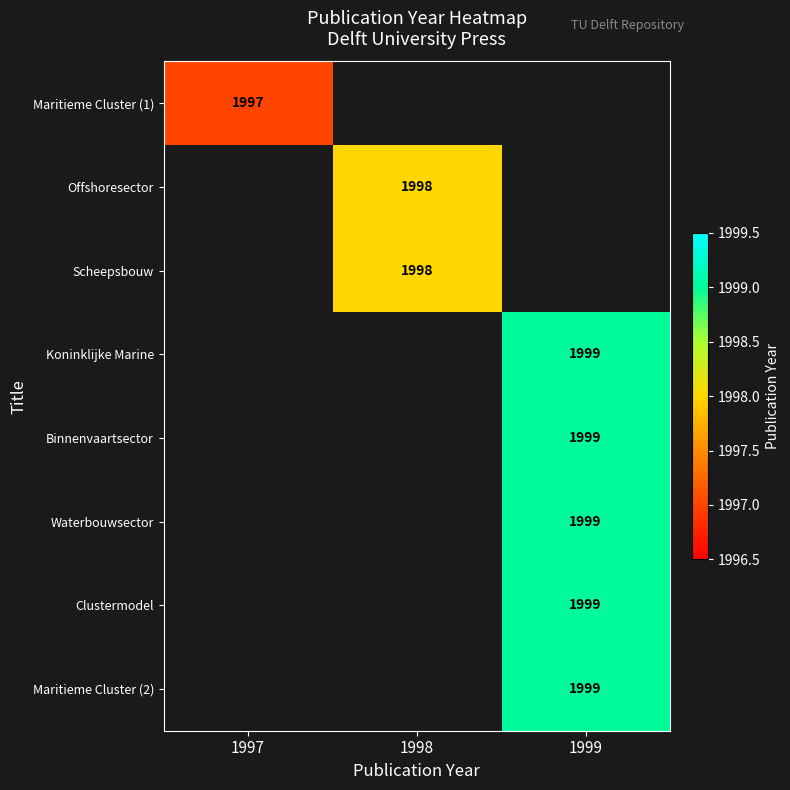

Is the value of Maritieme Cluster (1) at 1997 greater than the value of Scheepsbouw at 1998?

No